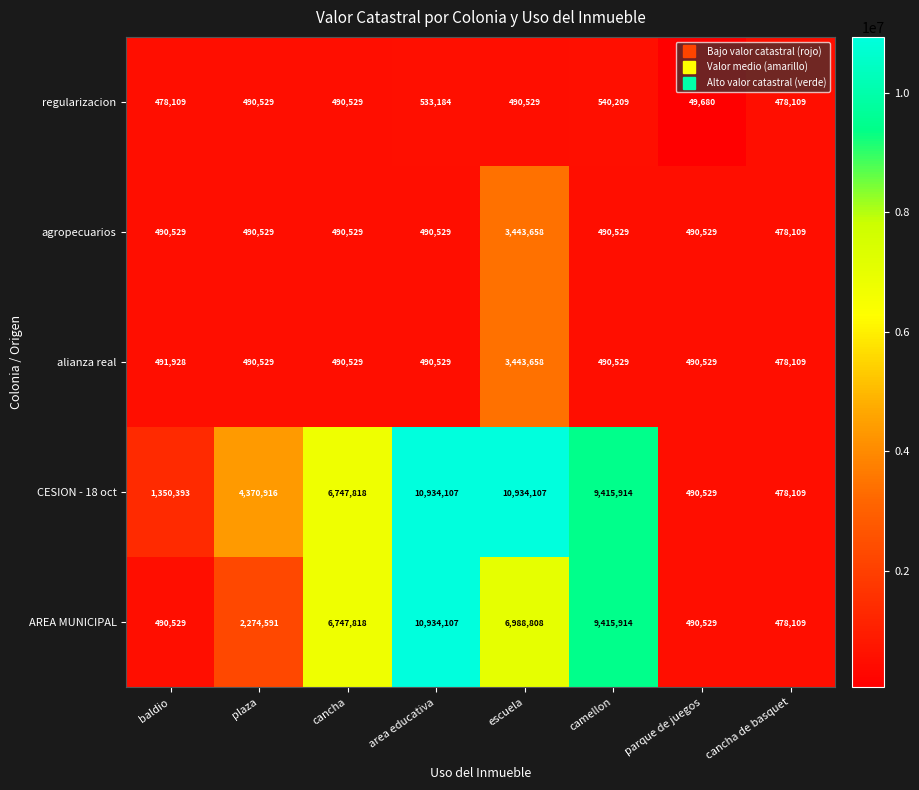

The agropecuarios series shows 490529 at baldio. True or false?

True